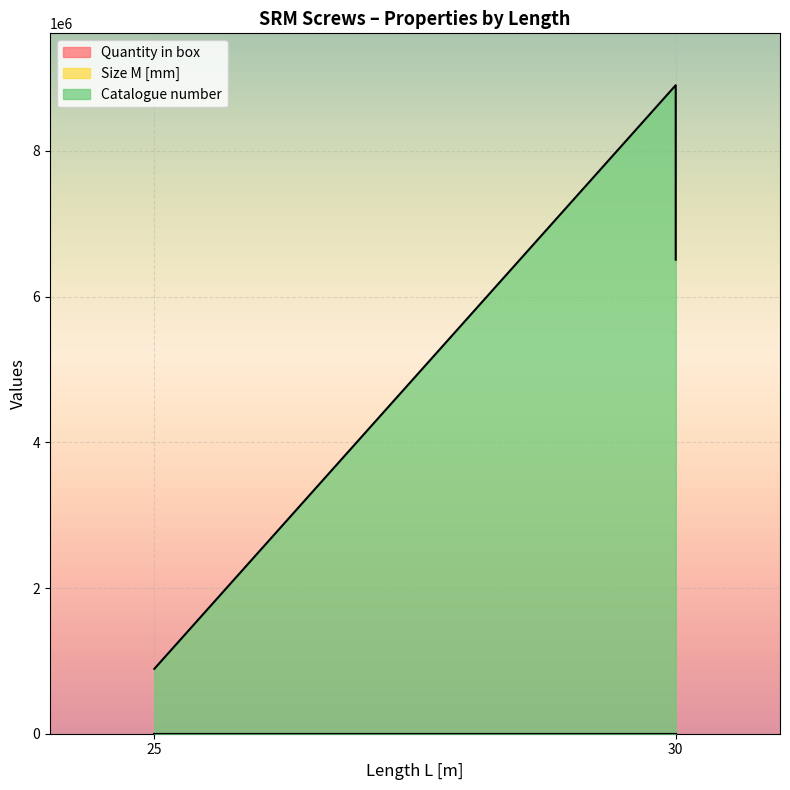

Is it true that Size M [mm] equals 3 at 30?

False